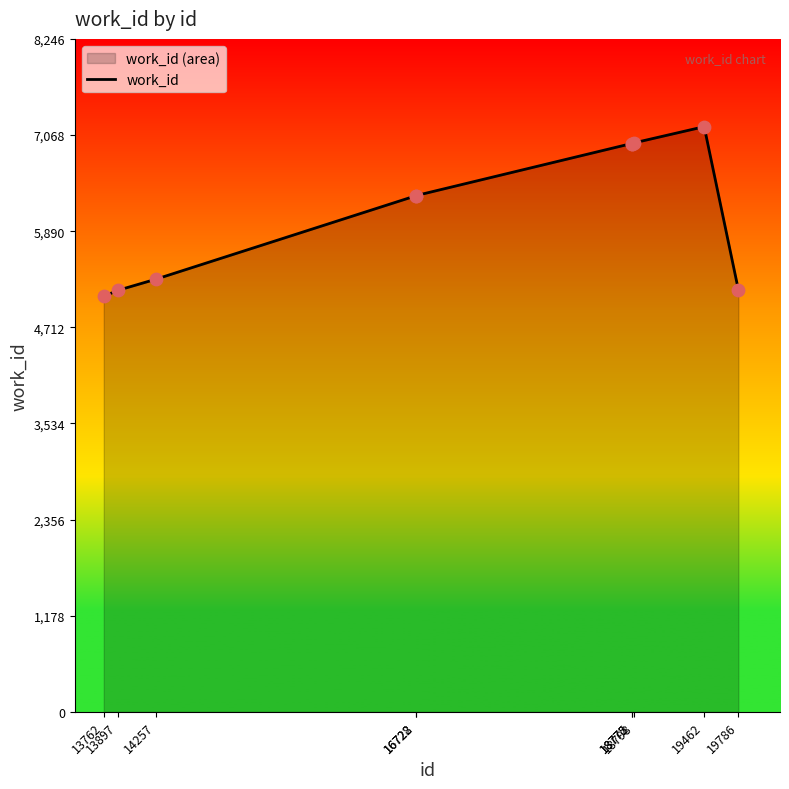

Approximately how many times larger is the value at 16728 compared to 16722?

1.0